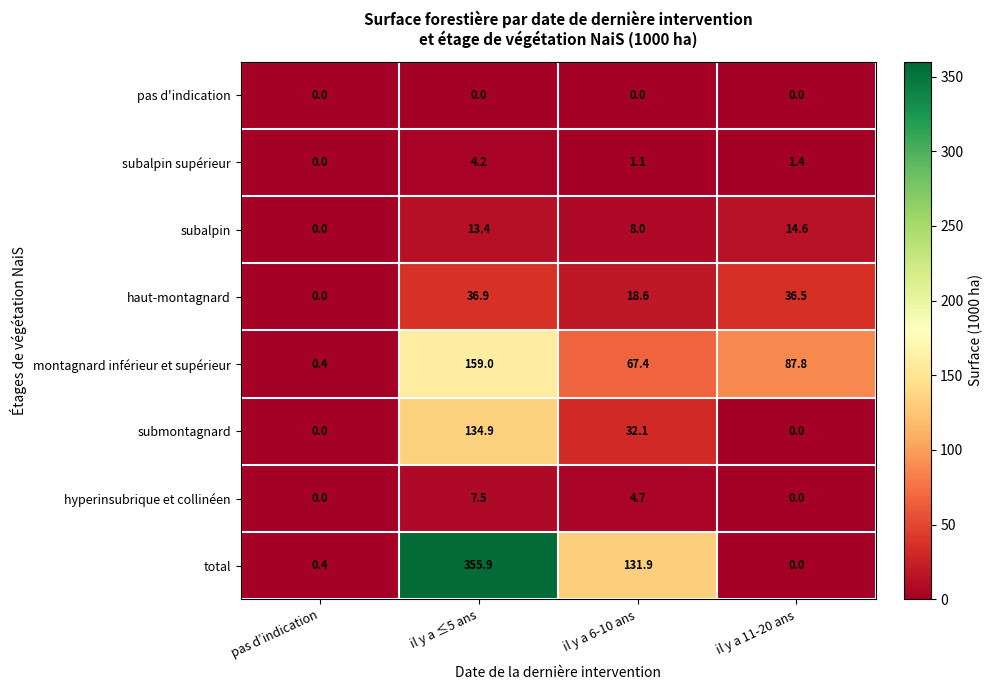

At which label is submontagnard closest to 67?

il y a 6-10 ans